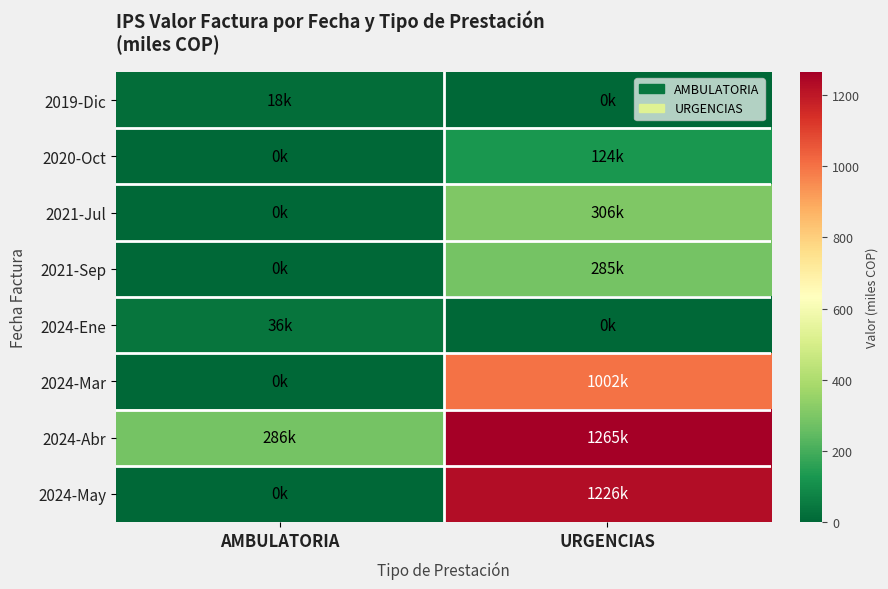

Reading left to right, transcribe all the data shown in this chart.

2019-Dic: AMBULATORIA=18.2	URGENCIAS=0.0
2020-Oct: AMBULATORIA=0.0	URGENCIAS=124.5
2021-Jul: AMBULATORIA=0.0	URGENCIAS=306.0
2021-Sep: AMBULATORIA=0.0	URGENCIAS=285.4
2024-Ene: AMBULATORIA=35.5	URGENCIAS=0.0
2024-Mar: AMBULATORIA=0.0	URGENCIAS=1002.0
2024-Abr: AMBULATORIA=286.0	URGENCIAS=1265.4
2024-May: AMBULATORIA=0.0	URGENCIAS=1226.3